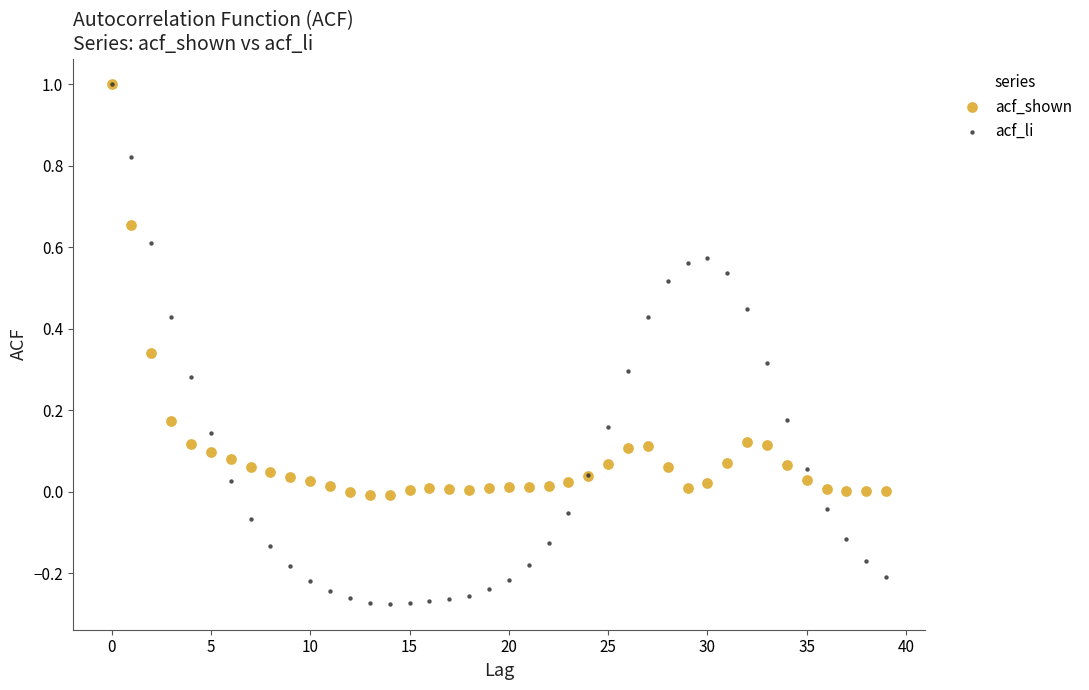

Which series has the largest Y range (max minus min)?

acf_li